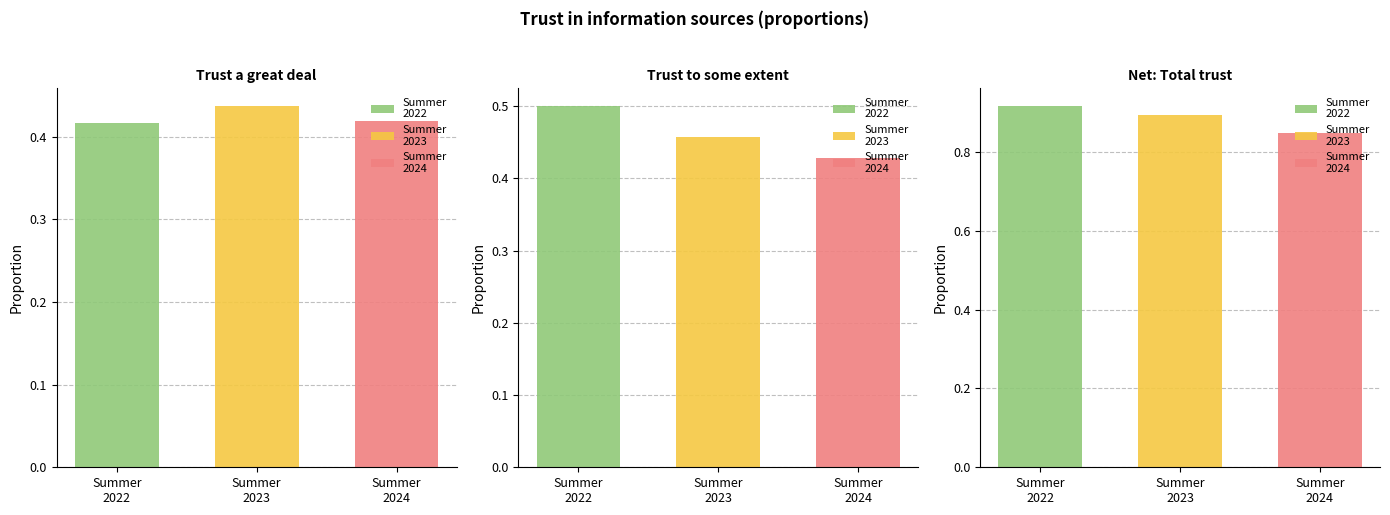

Which series has the largest total across all categories?

Summer 2022